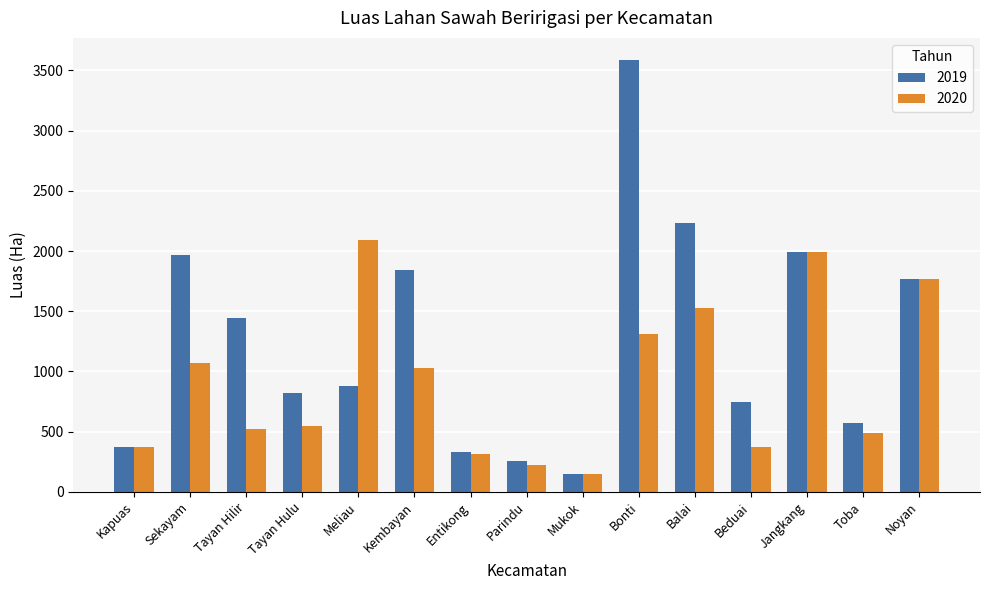

Which series has the largest range (max minus min)?

2019